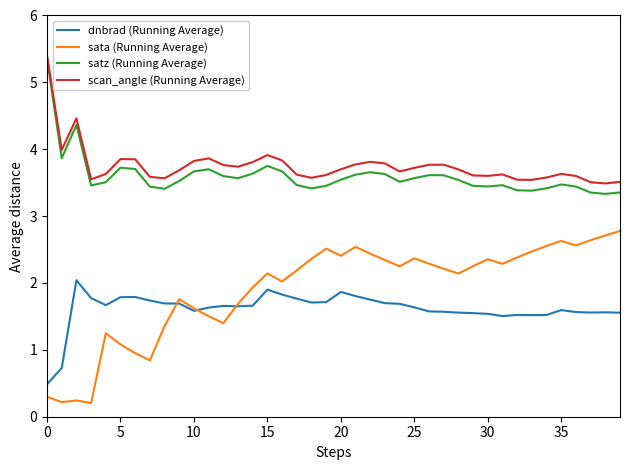

How many series are shown in this chart?

4